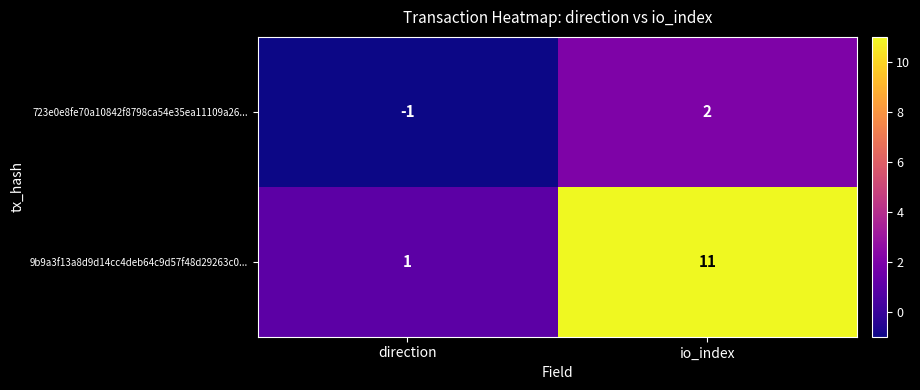

At which category is the sum across all series the highest?

io_index